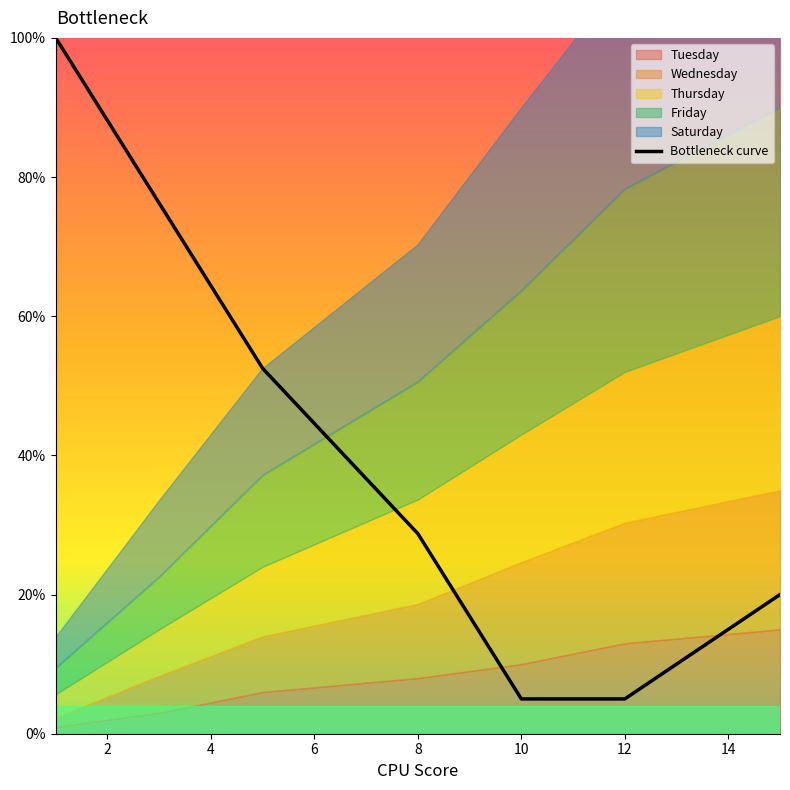

Reading right to left, extract all data points from this chart.

20.0	5.0	5.0	28.8	52.5	76.2	100.0